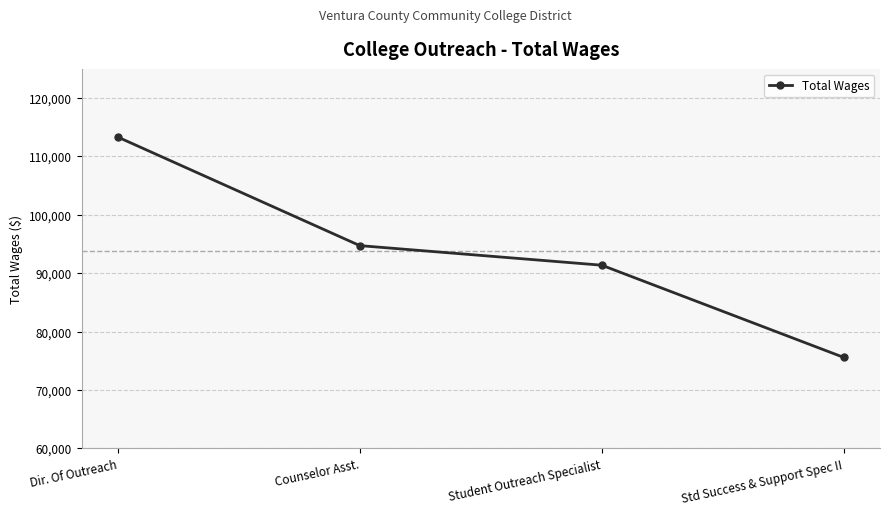

What is the label of the 4th point from the right?

Dir. Of Outreach